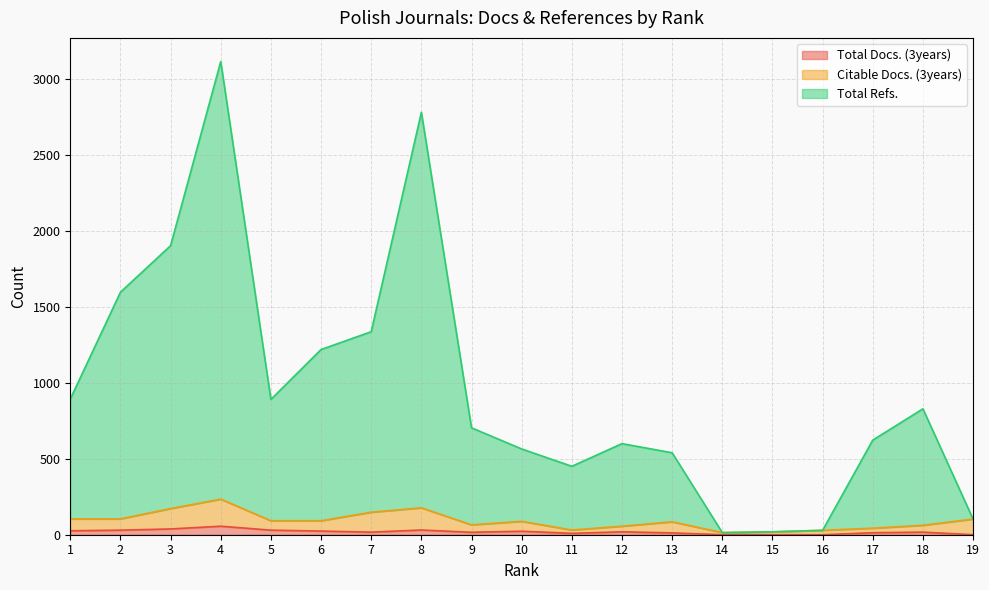

Which category has the lowest value across all series?

14